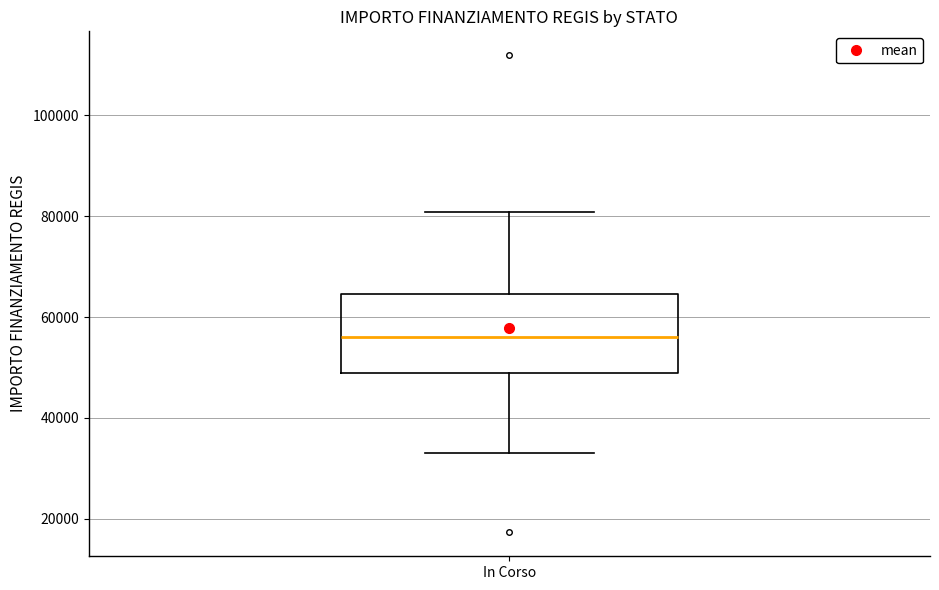

Transcribe this box plot: give where the median line is, the range the box spans, and where the two whiskers end, as read against the y-axis. The values are not printed on the chart, so give them approximately, as read against the axis.

median 56000, box 50000 to 64000, whiskers 32000 to 80000